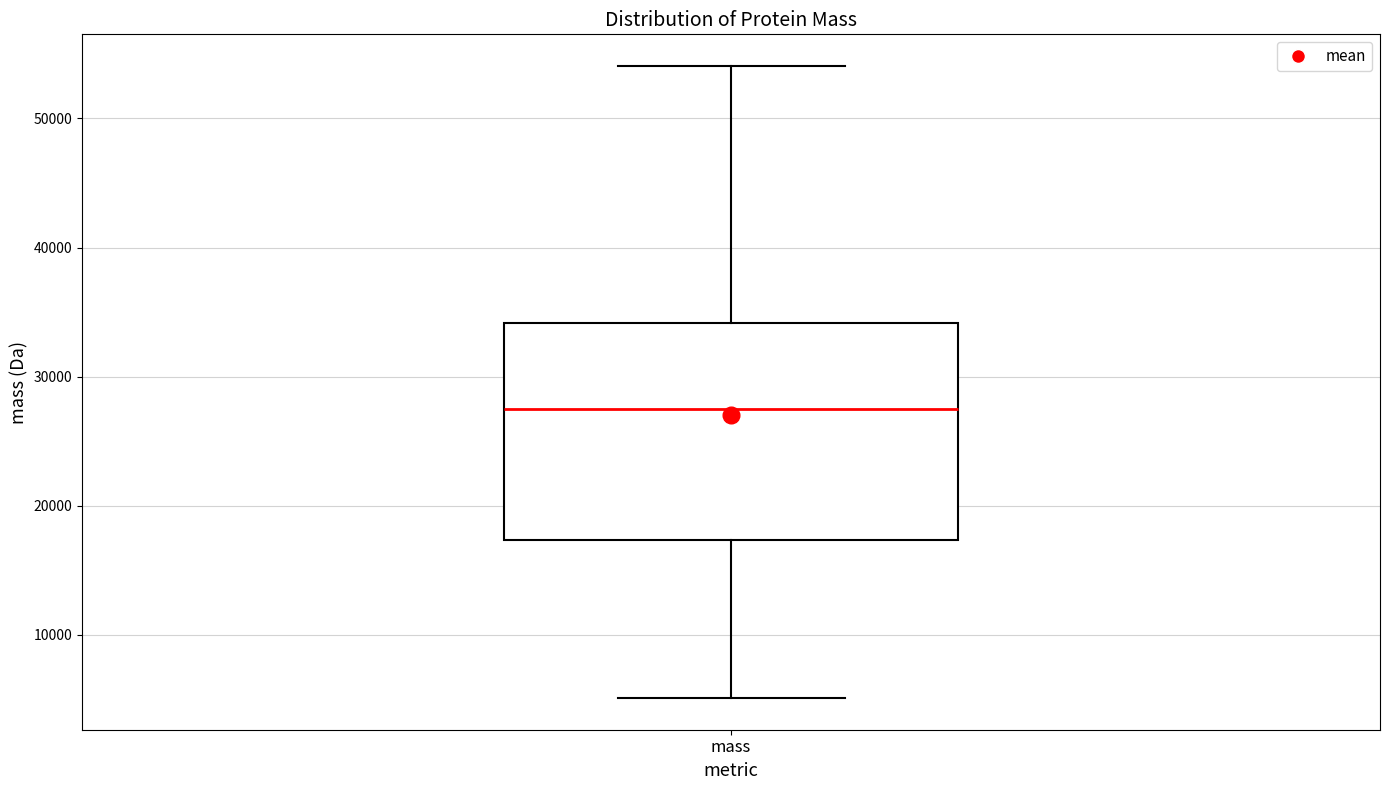

Read this box plot against the y-axis: the position of the median line, the range covered by the box, and the ends of both whiskers. The values are not printed on the chart, so give them approximately, as read against the axis.

median 27000, box 17000 to 34000, whiskers 5000 to 54000